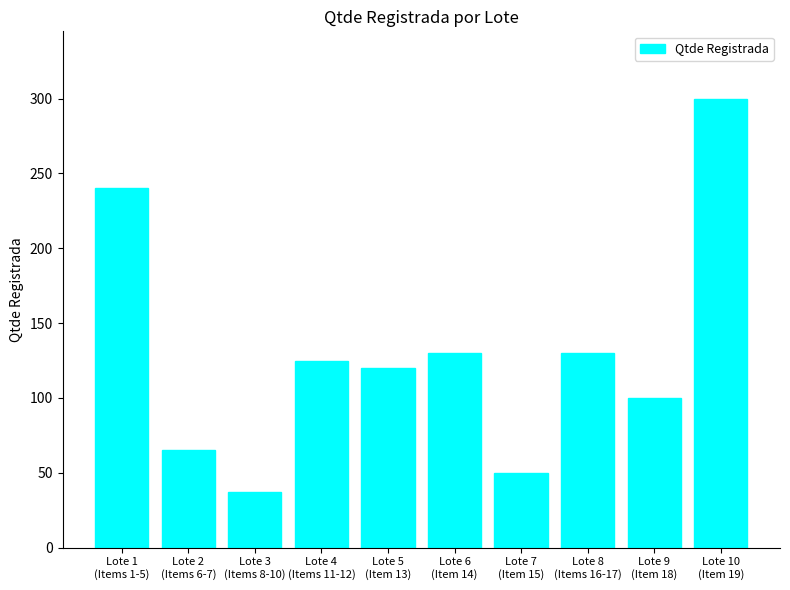

At which category does the chart reach its minimum across all series?

Lote 3
(Items 8-10)